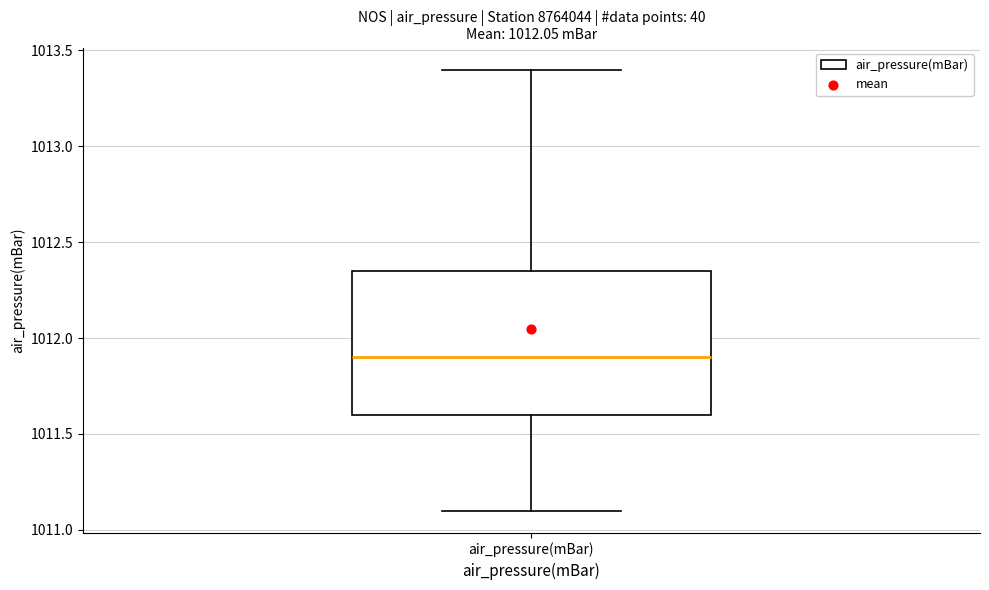

Read this box plot against the y-axis: the position of the median line, the range covered by the box, and the ends of both whiskers. The values are not printed on the chart, so give them approximately, as read against the axis.

median 1011.90, box 1011.60 to 1012.35, whiskers 1011.10 to 1013.40